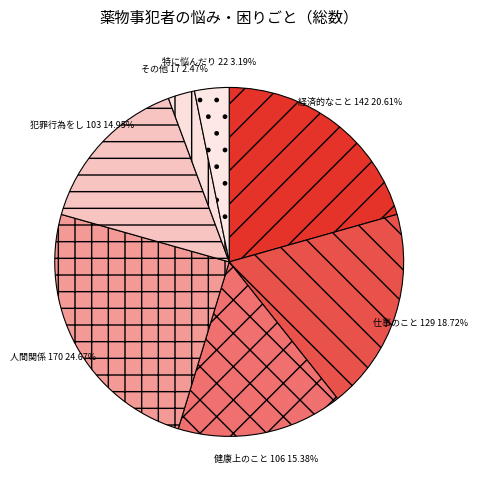

How many segments does this pie chart have?

7